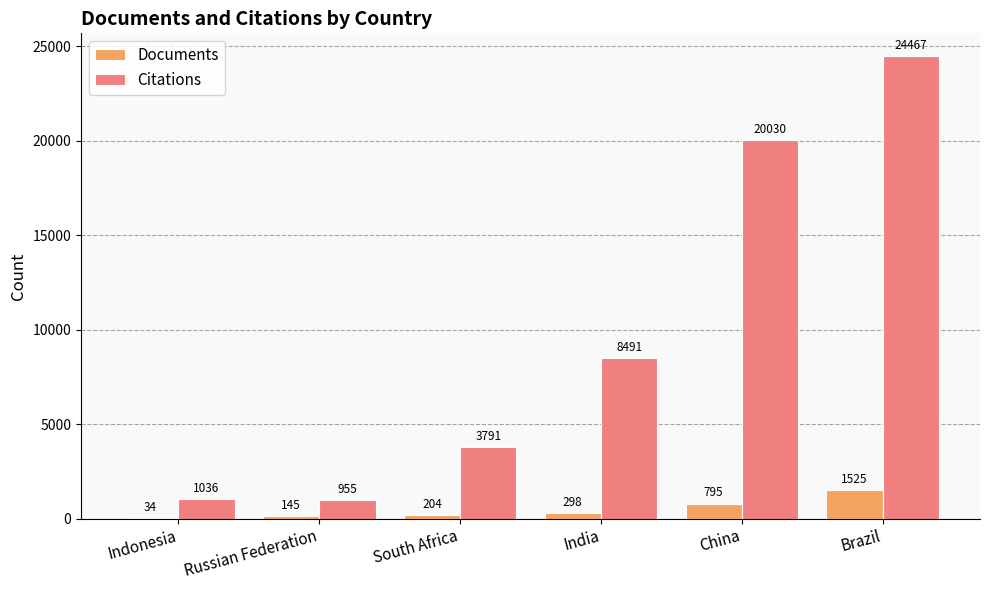

Is the value of Citations at Indonesia greater than the value of Documents at Russian Federation?

Yes